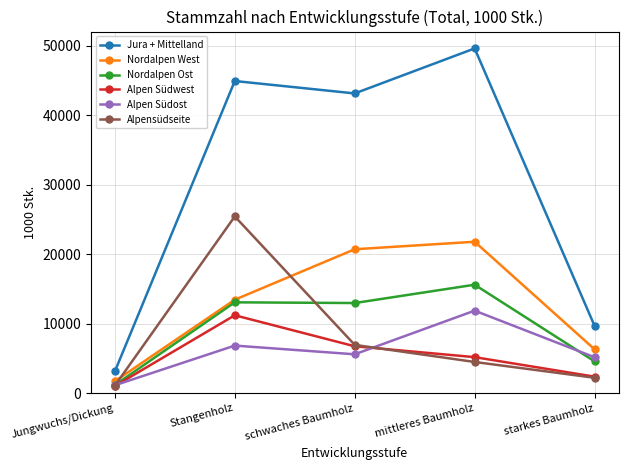

True or false: Alpen Südwest and Jura + Mittelland cross at least once.

False